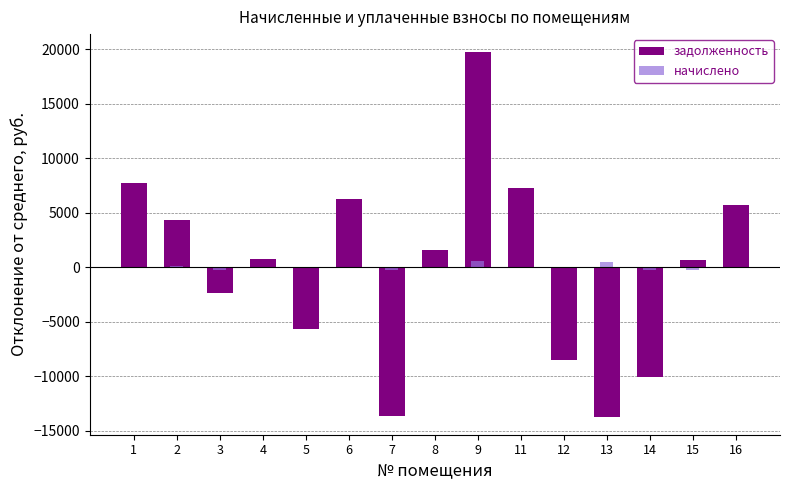

At which label does начислено reach its peak?

9